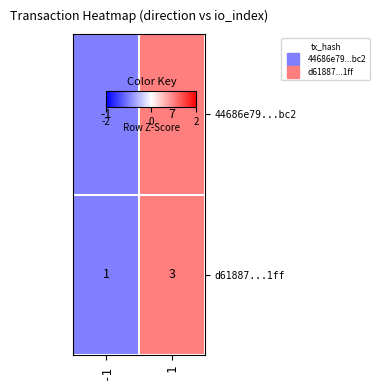

Which series has the widest spread of values?

44686e79...bc2